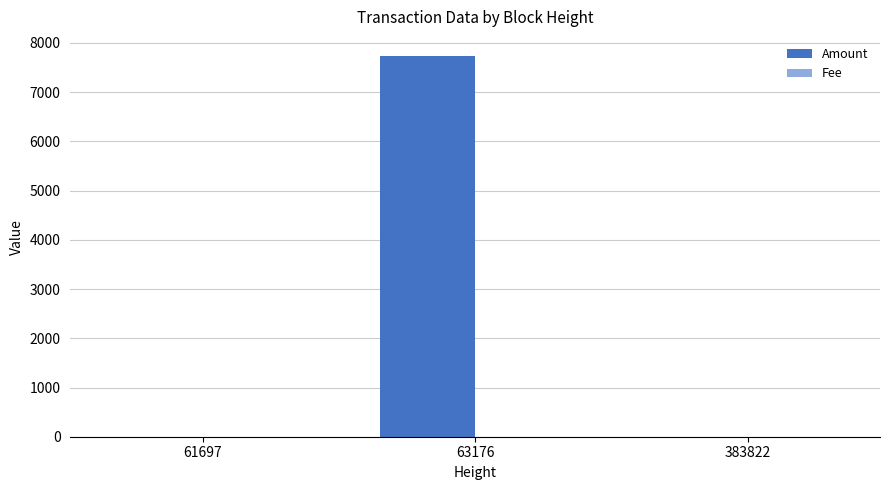

At which category is the sum across all series the highest?

63176